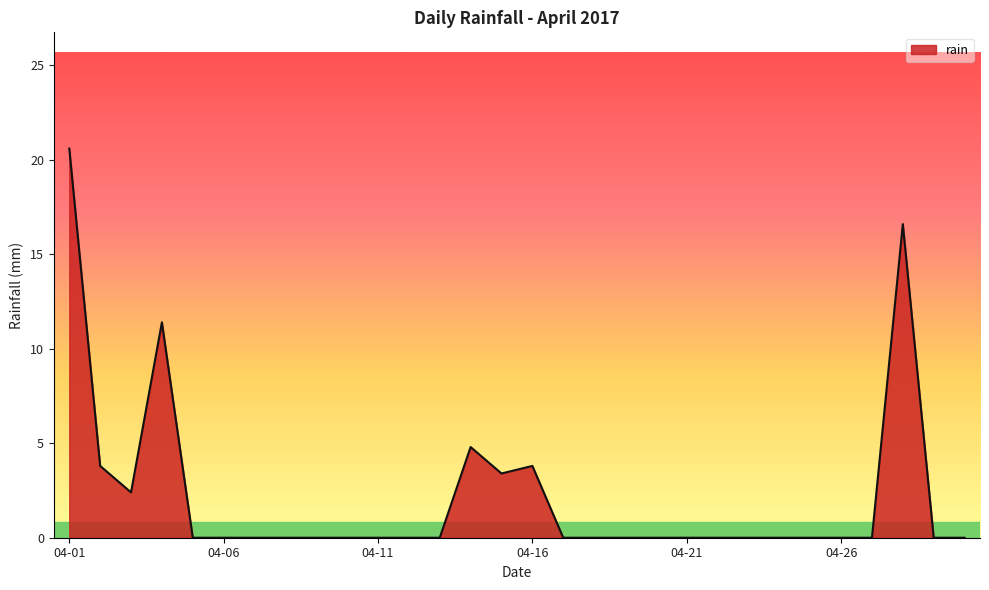

True or false: there are more than 1 points higher than both neighbors.

True